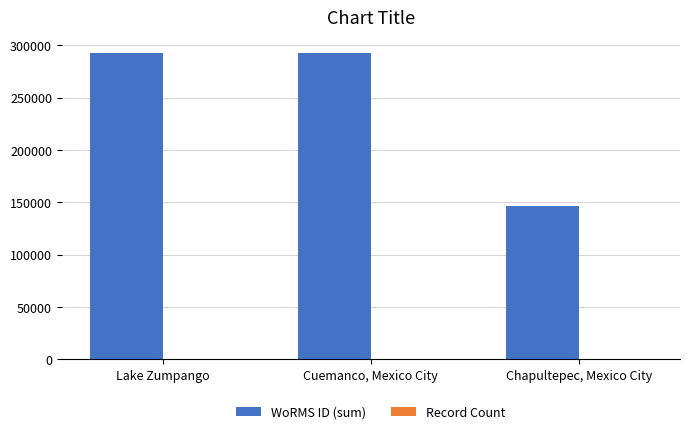

Which series changed the most between Cuemanco, Mexico City and Chapultepec, Mexico City?

WoRMS ID (sum)